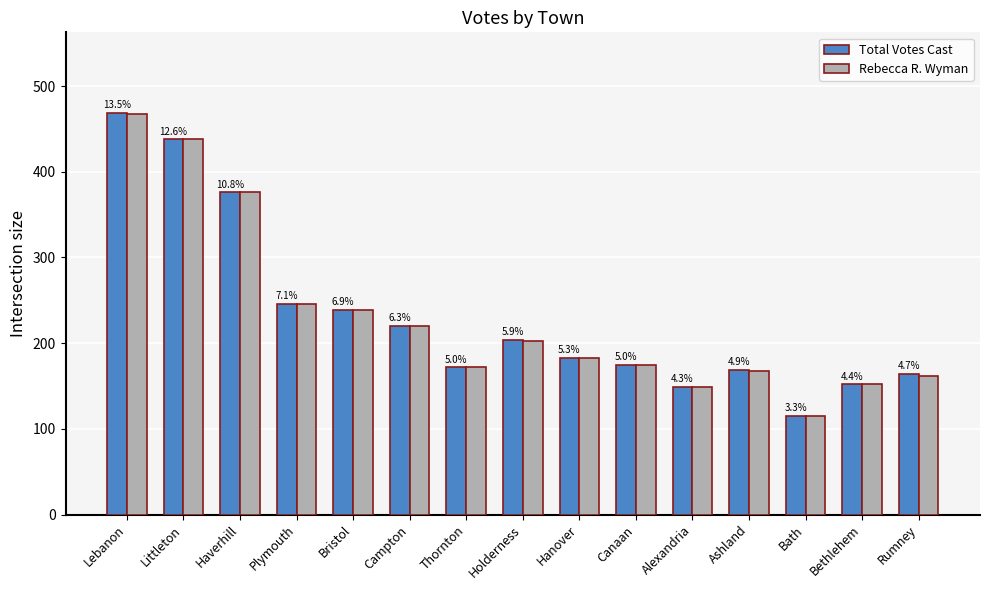

True or false: Total Votes Cast has a value of 204 at Holderness.

True